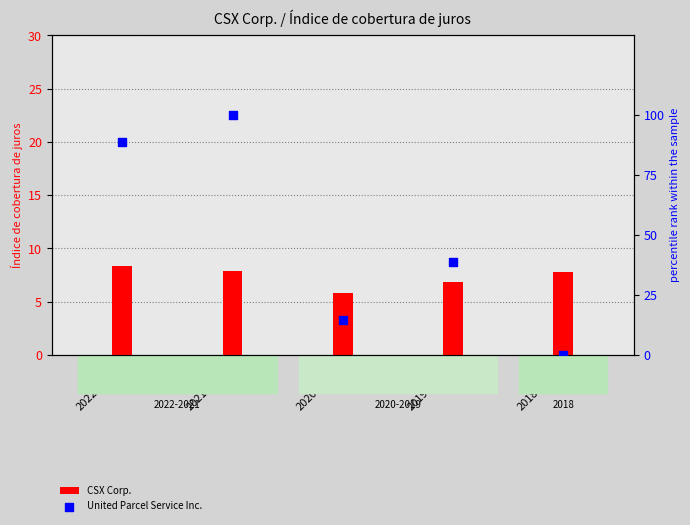

At which category is the sum across all series the highest?

2021-12-31